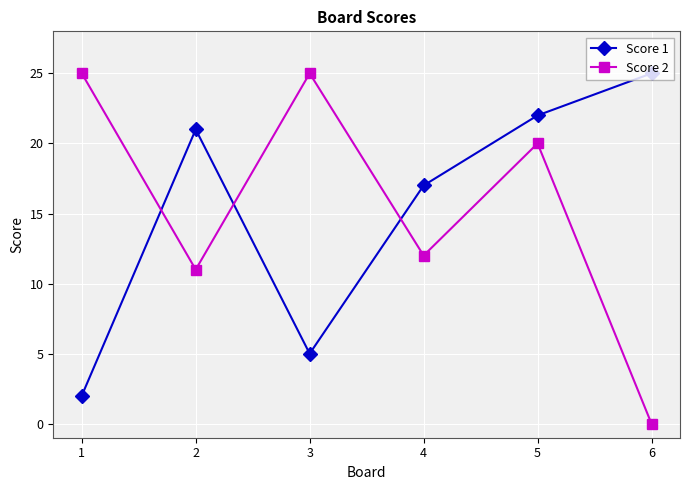

What is the difference between the highest and lowest values at 6?

25